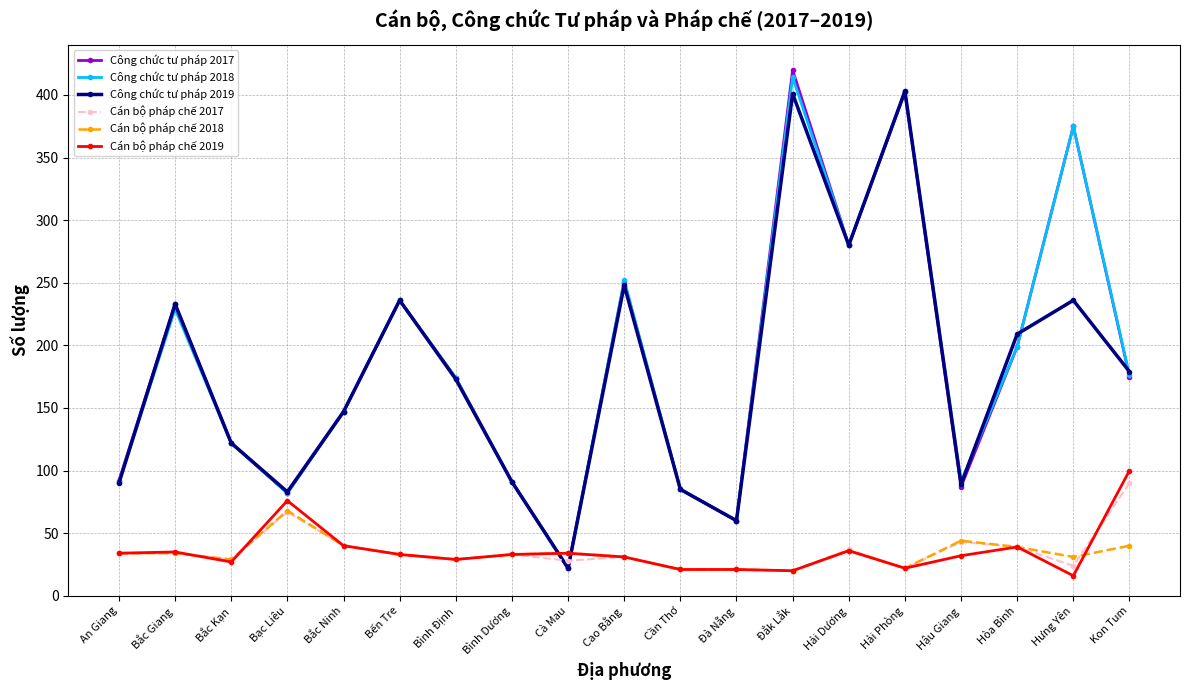

What is the sum of all Công chức tư pháp 2017 values?

3533